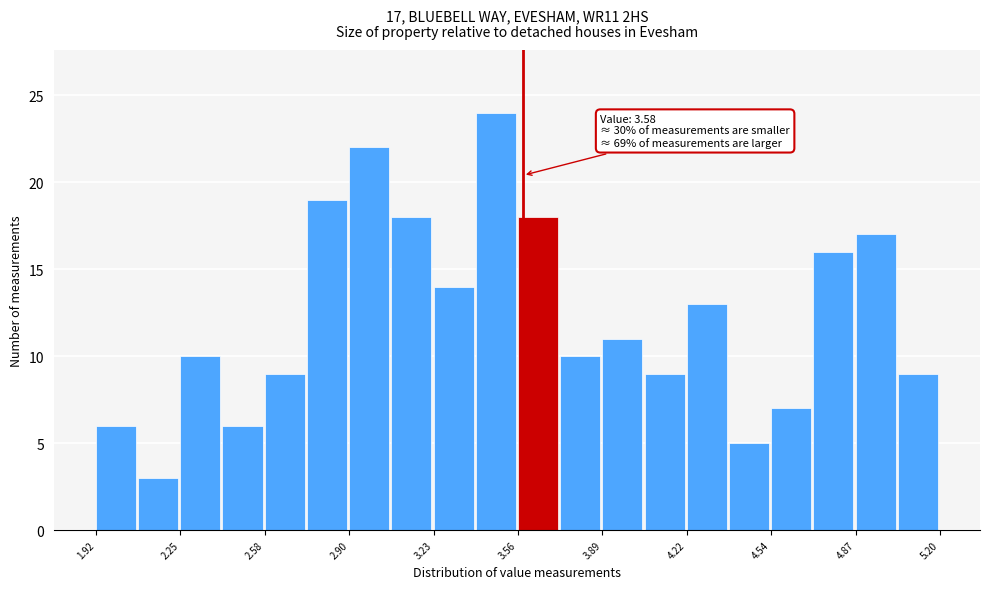

Read against the x-axis, roughly where is the centre of the tallest bar?

3.45